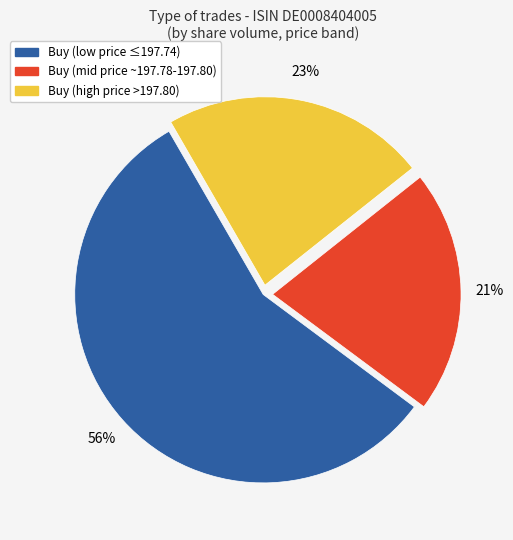

Is there any slice that represents more than half of the pie?

Yes